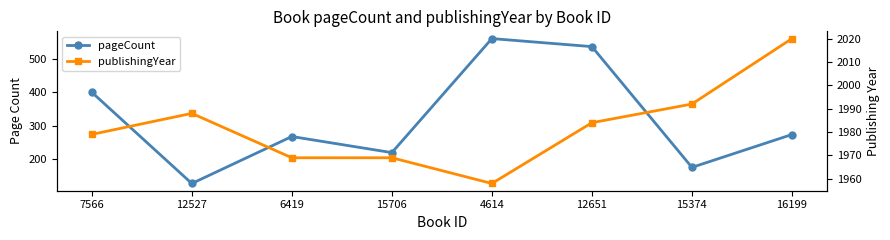

How many values in the publishingYear series exceed 1984?

3